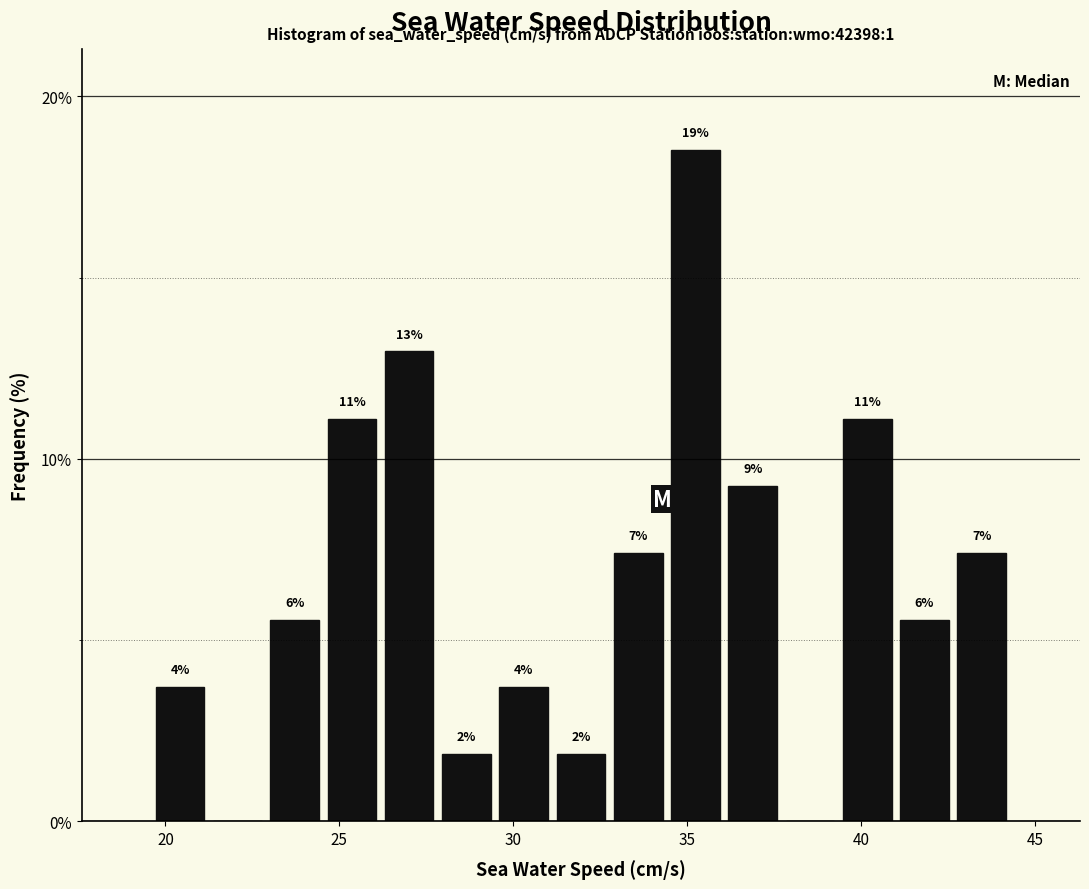

Read against the x-axis, roughly where is the centre of the tallest bar?

35.0